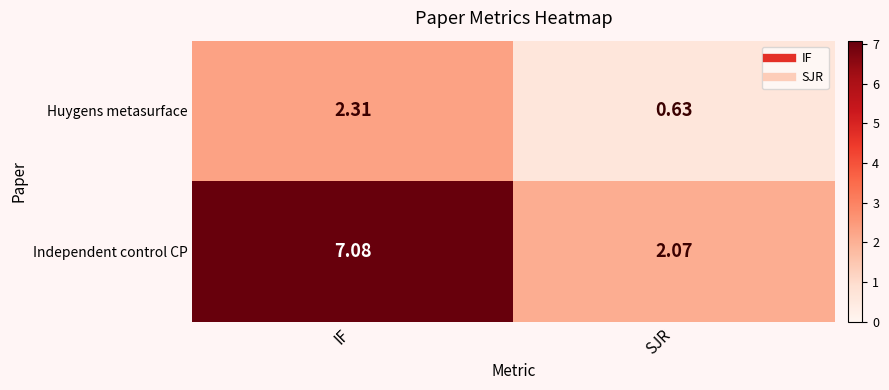

At how many categories does at least one series exceed 5?

1